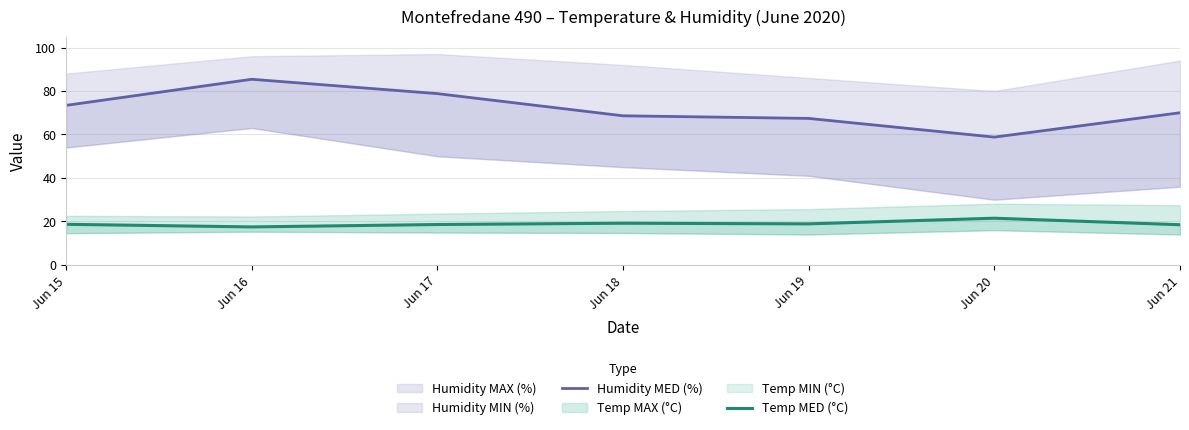

True or false: Humidity MED (%) and Temp MED (°C) intersect in this chart.

False